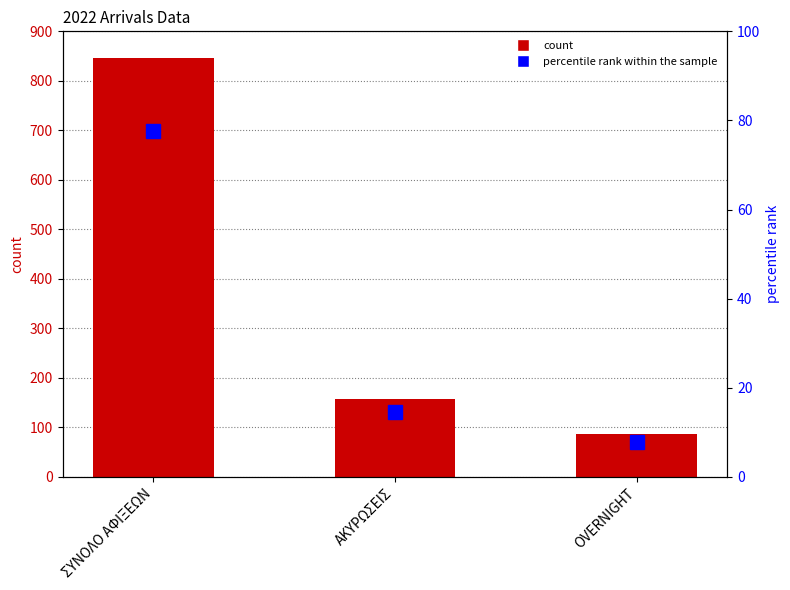

What position from the left is ΣΥΝΟΛΟ ΑΦΙΞΕΩΝ?

1